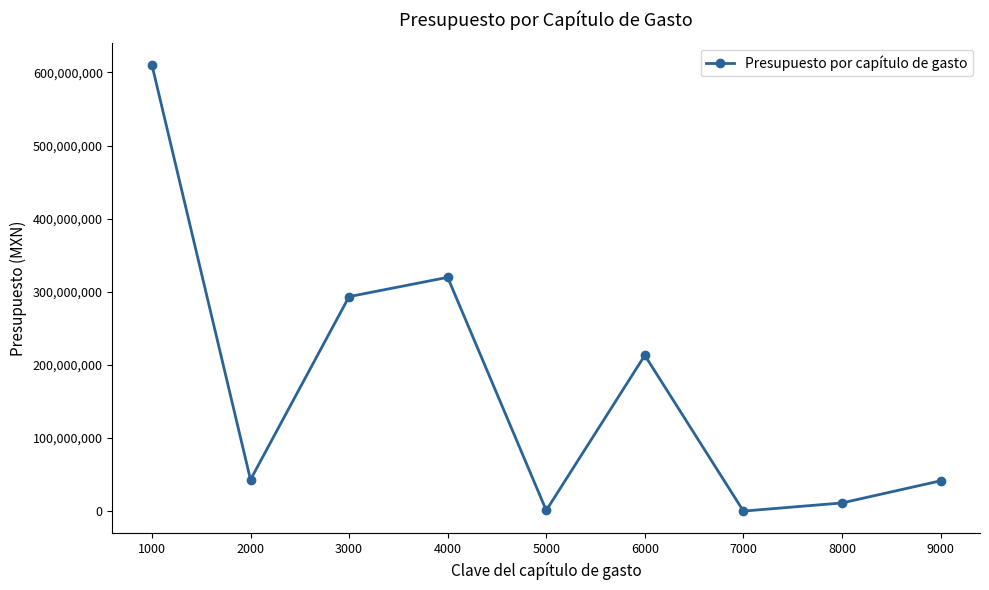

At which label does the data first exceed 42967254?

1000